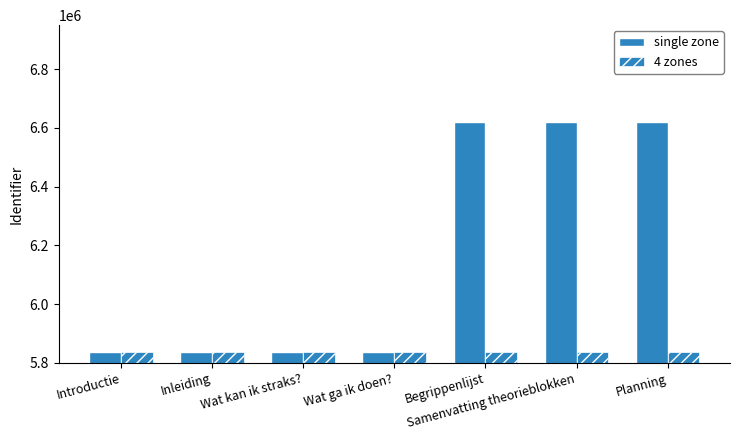

Are the bars horizontal?

No